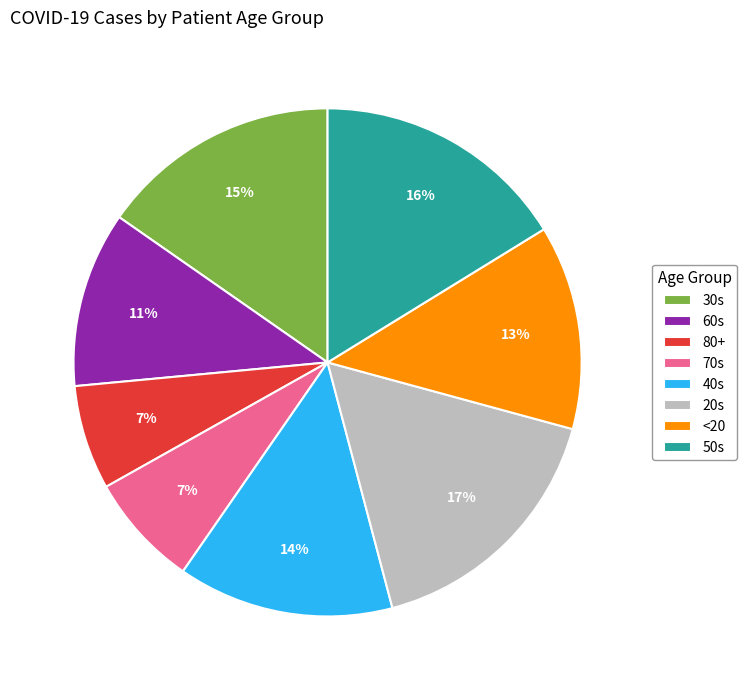

Between 80+ and 20s, which is larger?

20s